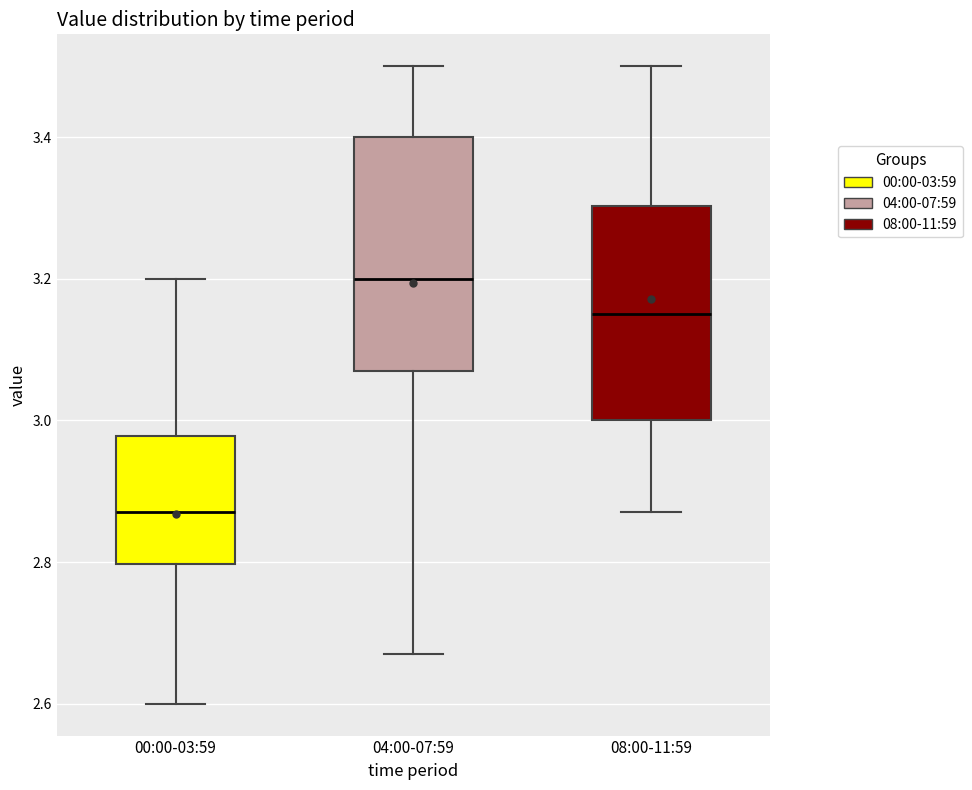

Which box's median line is the highest?

04:00-07:59